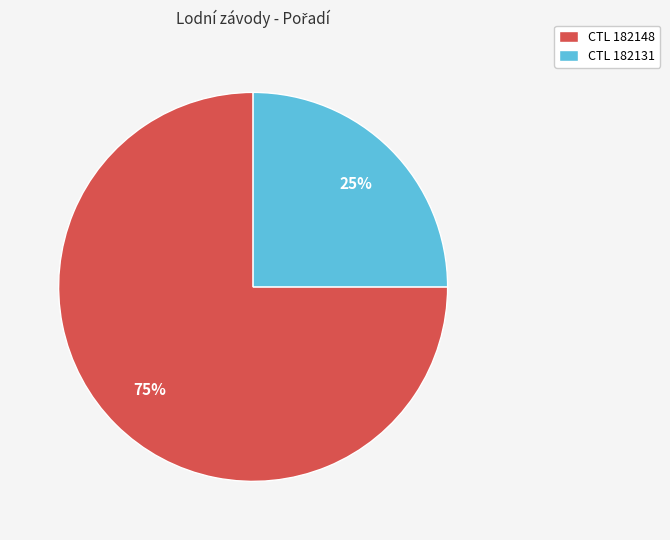

How many slices are in this pie chart?

2